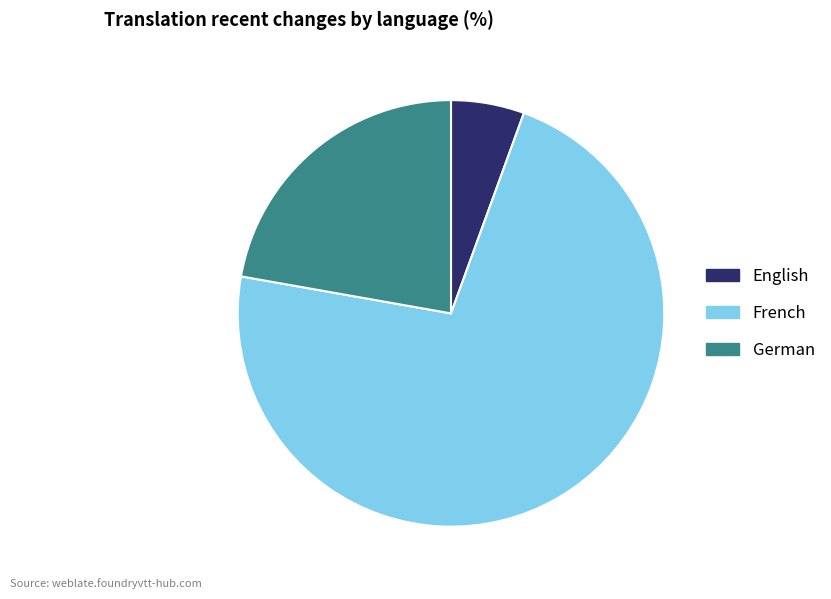

Which has a higher value, English or German?

German